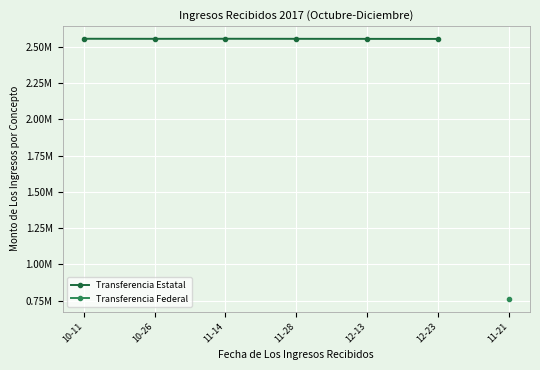

How many data points are above 2555760?

2